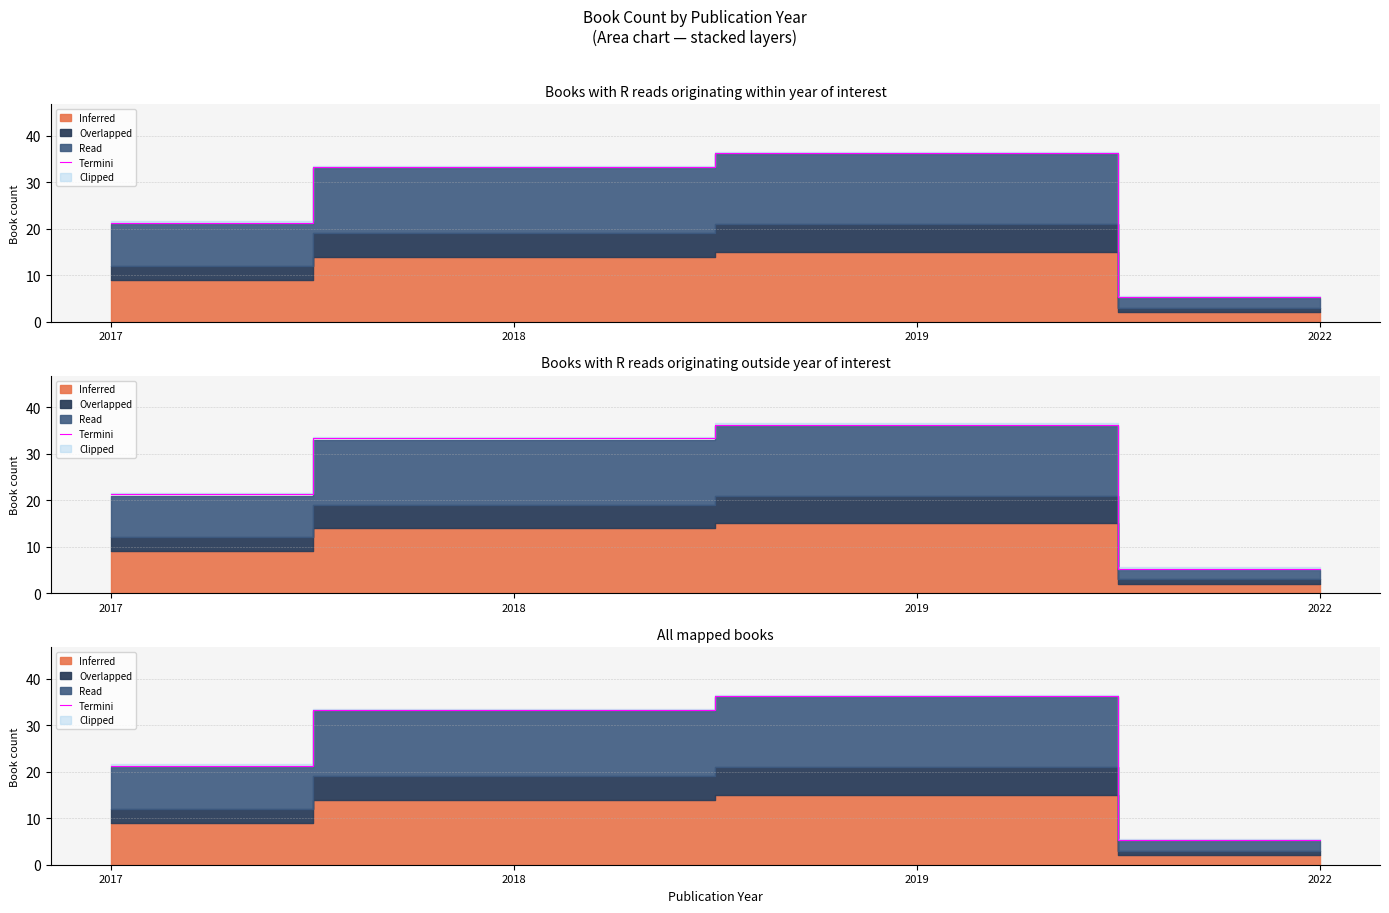

How many points are higher than both their immediate neighbors (excluding endpoints)?

1